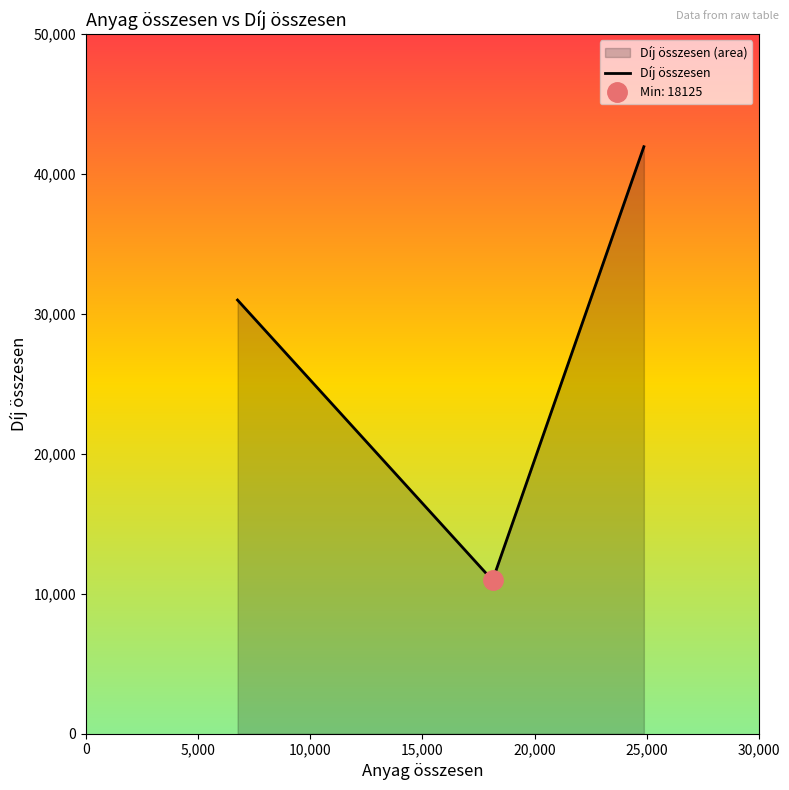

What is the approximate value at 6750, to the nearest 50?

31000